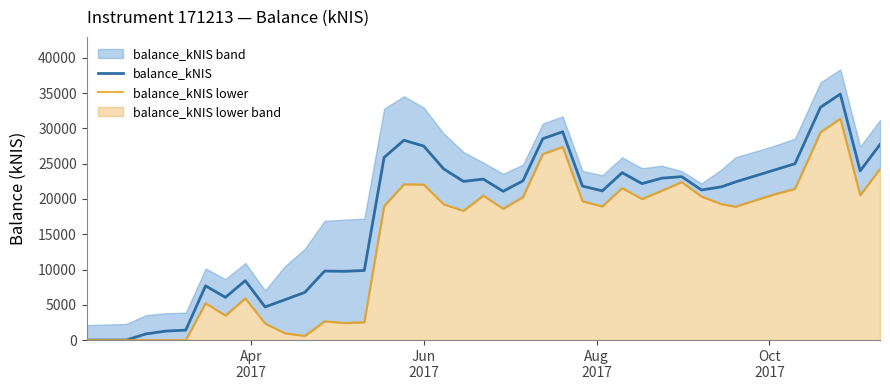

What is the maximum value for balance_kNIS?

34873.8